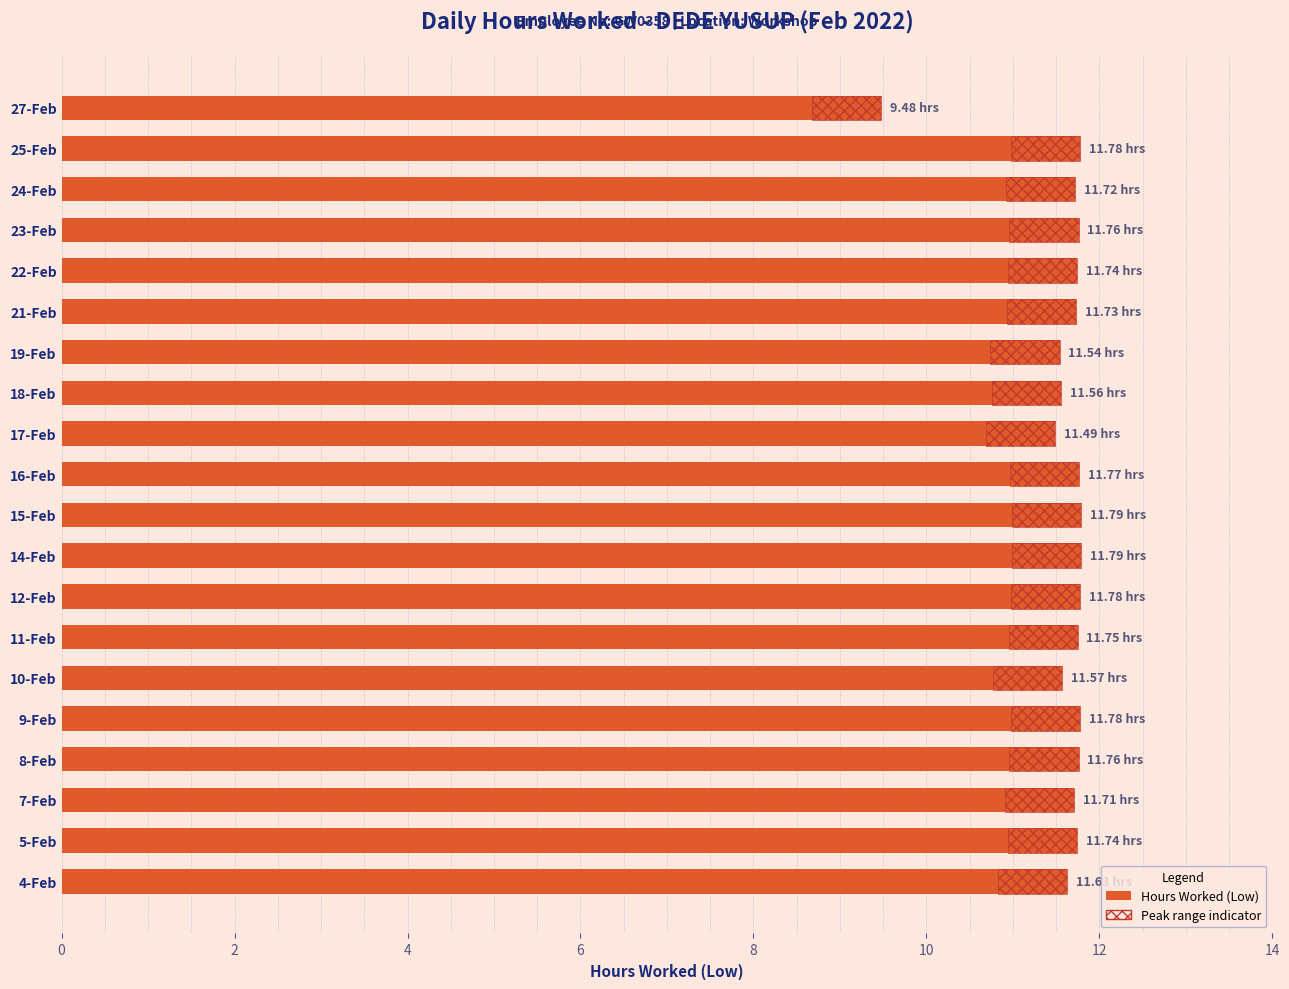

What value does the data have at 22-Feb?

11.7